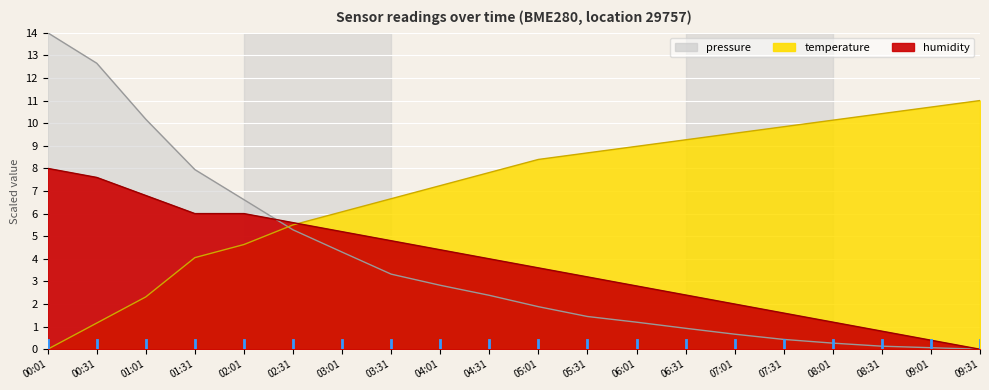

What is the value of the pressure point at the 11th from the left?

1.9